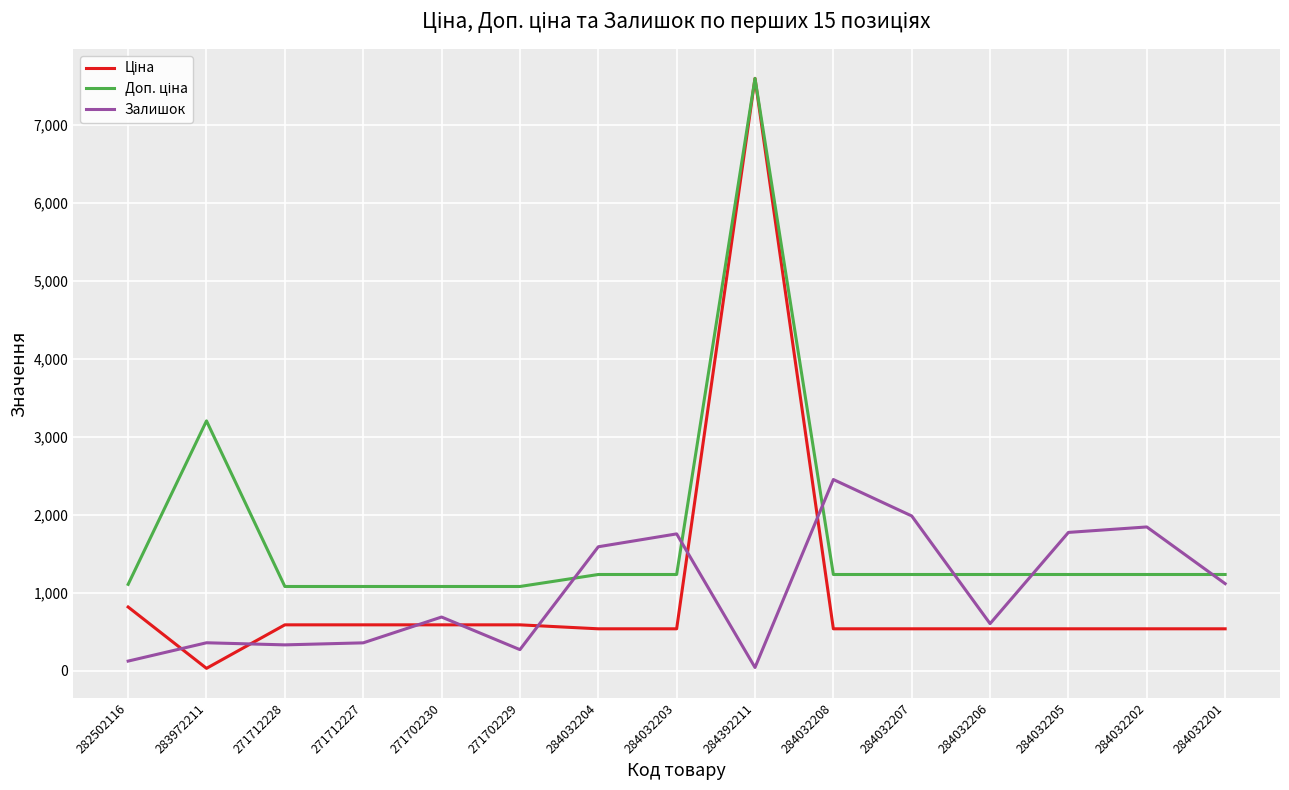

What is the maximum value shown in the chart?

7596.5